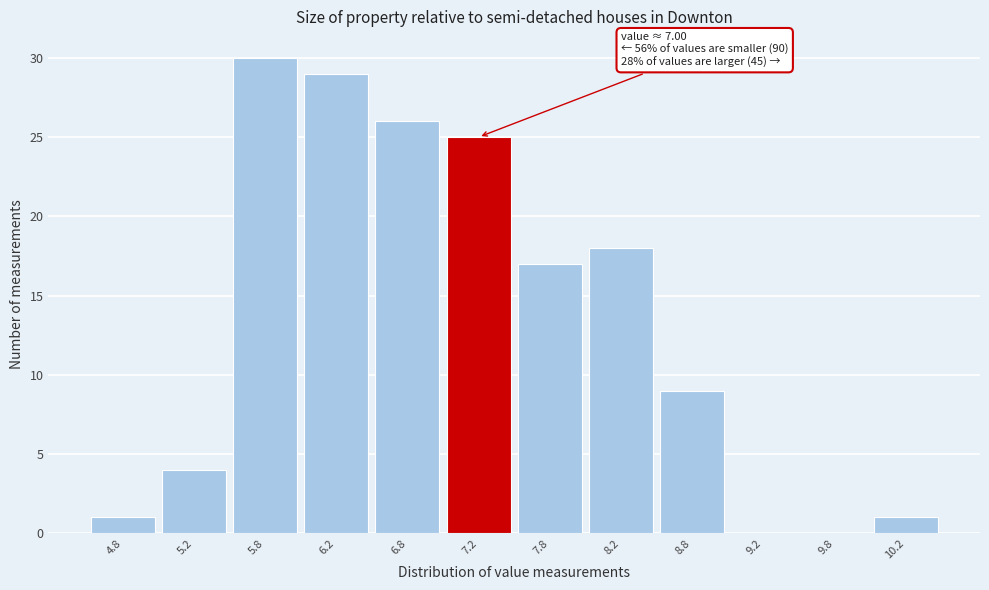

Which range on the x-axis has the tallest bar?

5.5 to 6.0